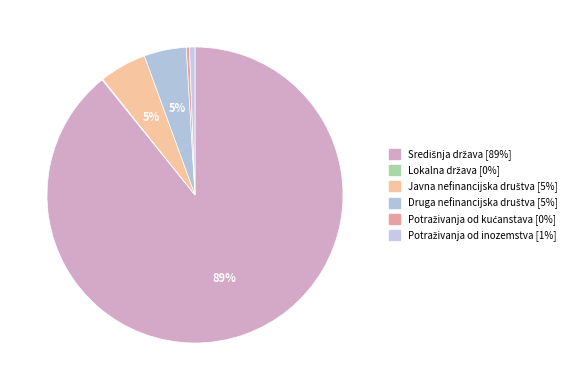

Which has a higher value, Potraživanja od kućanstava or Lokalna država?

Potraživanja od kućanstava